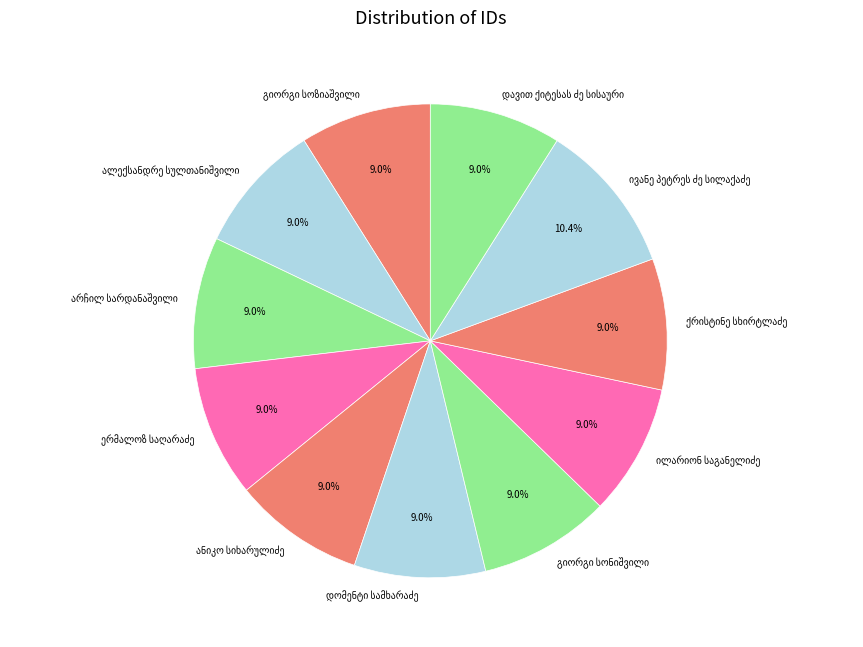

Does any single category account for the majority?

No